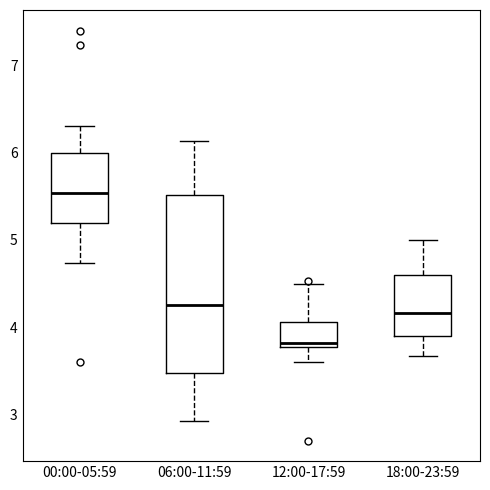

Where is the upper edge of the box for 06:00-11:59 on the y-axis? The values are not printed on the chart, so give them approximately, as read against the axis.

5.5